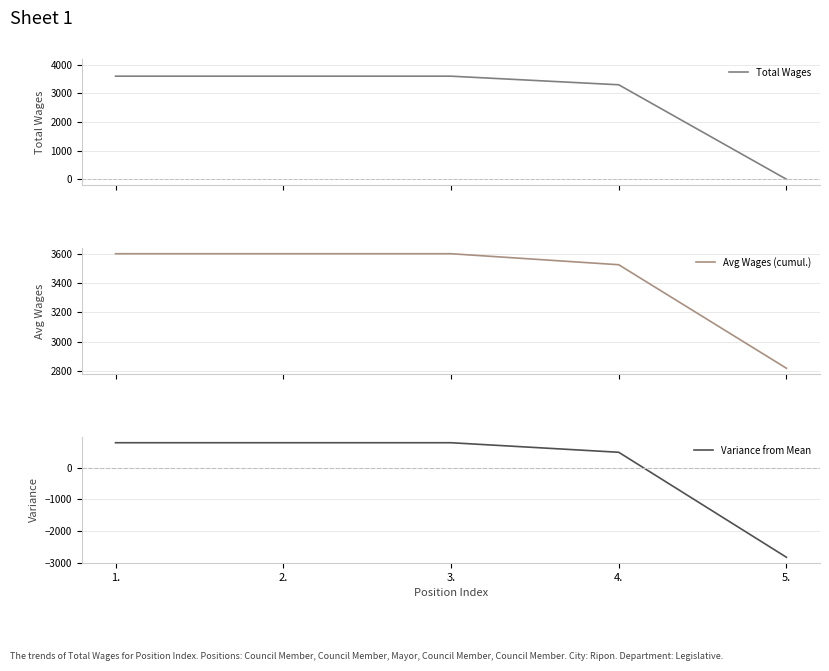

Reading left to right, list all the values displayed in this chart.

Total Wages: 1.=3600	2.=3600	3.=3600	4.=3300	5.=0
Avg Wages (cumul.): 1.=3600	2.=3600	3.=3600	4.=3525	5.=2820
Variance from Mean: 1.=780	2.=780	3.=780	4.=480	5.=-2820